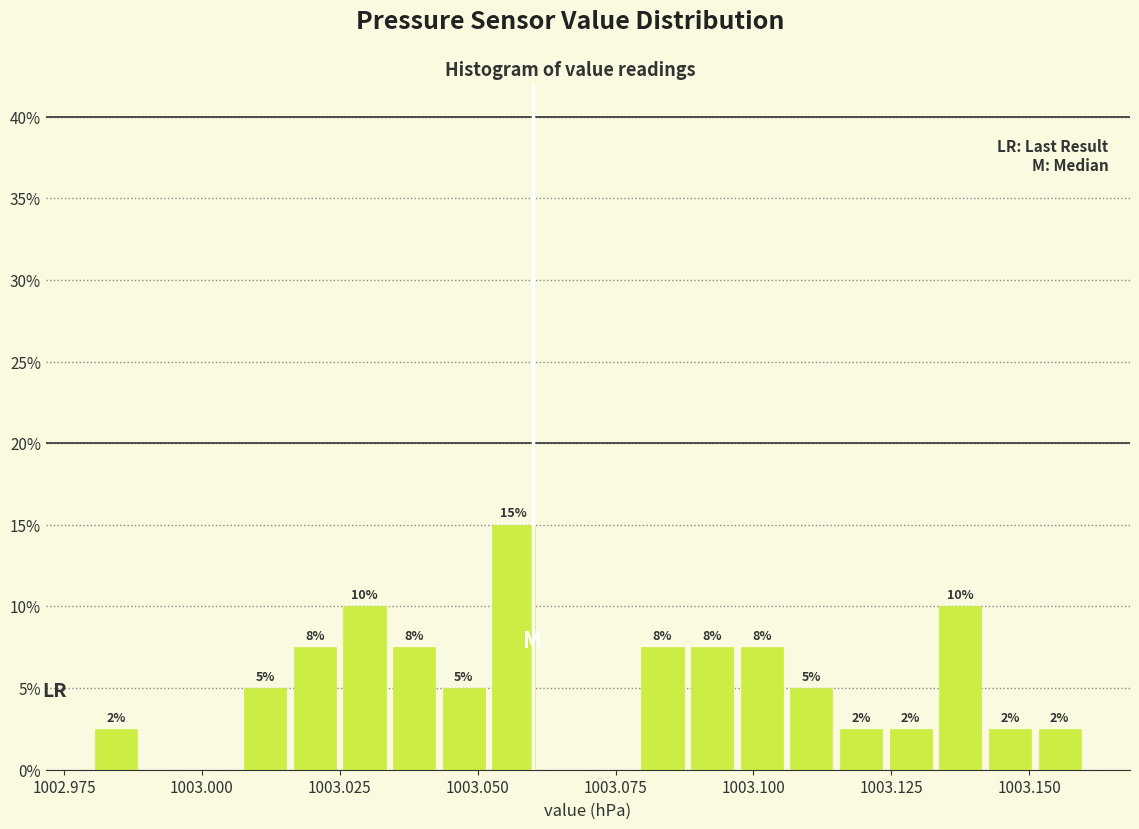

Read against the x-axis, roughly where is the centre of the tallest bar?

1003.055